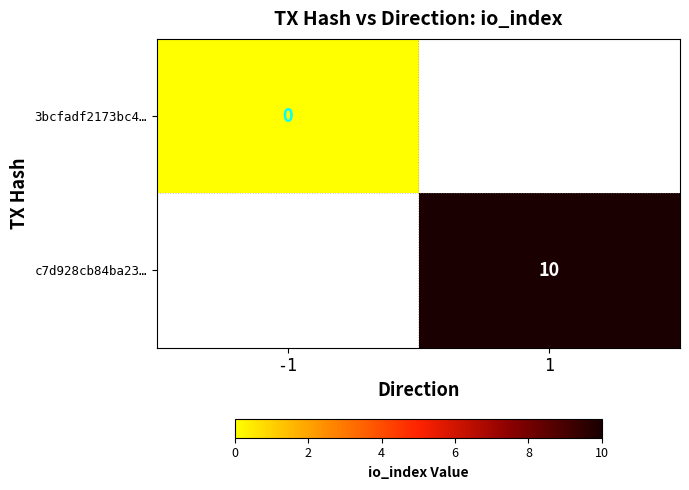

True or false: c7d928cb84ba23… has a value of 10 at 1.

True